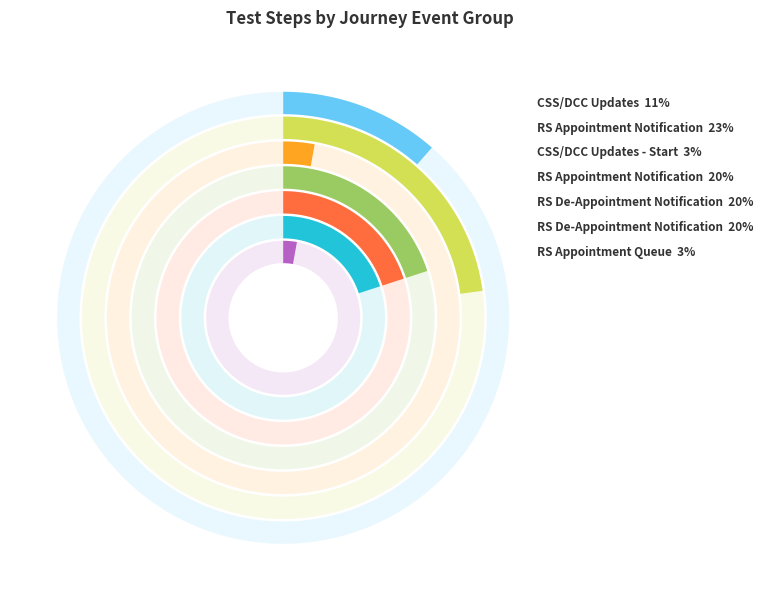

Does RS Appointment Notification (BP003) represent more than half of the total?

No